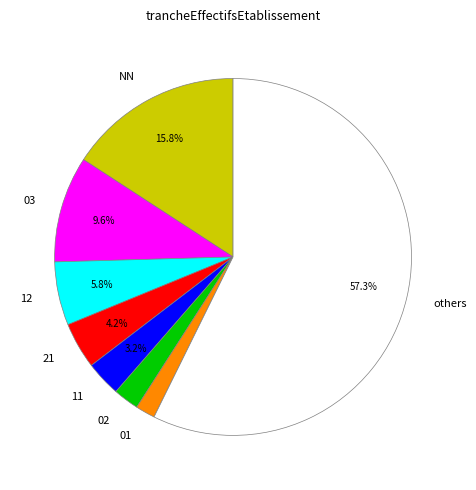

What percentage is the 02 slice, to the nearest percent?

2%